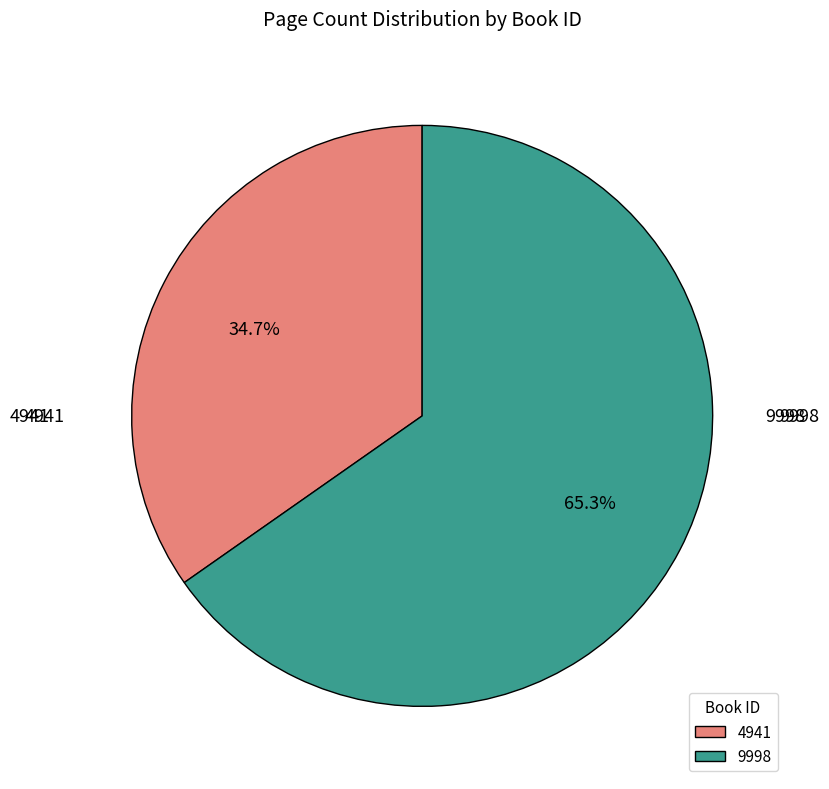

Rank the categories by value from lowest to highest.

4941, 9998